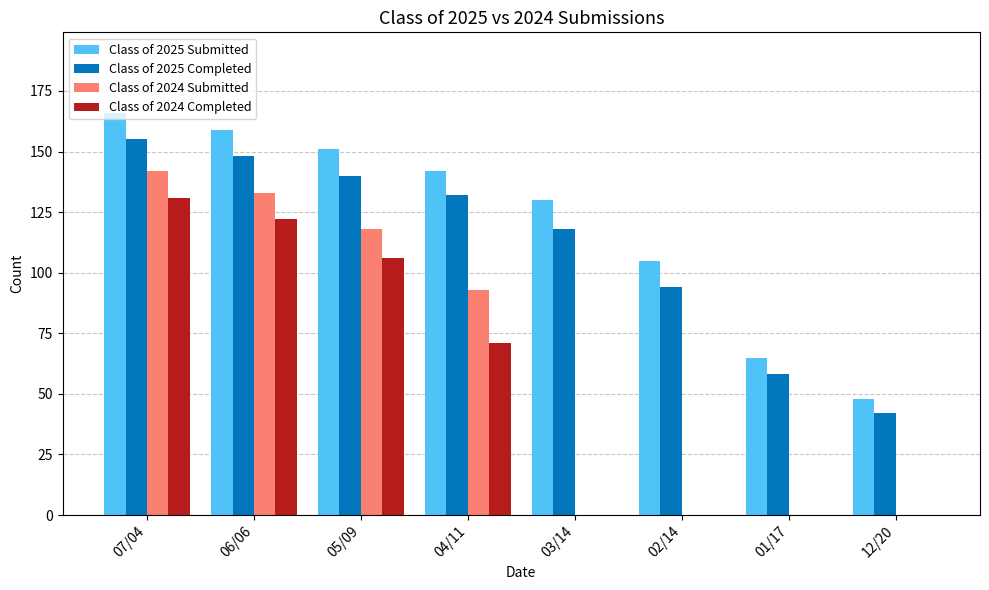

What is the maximum value for Class of 2025 Submitted?

166